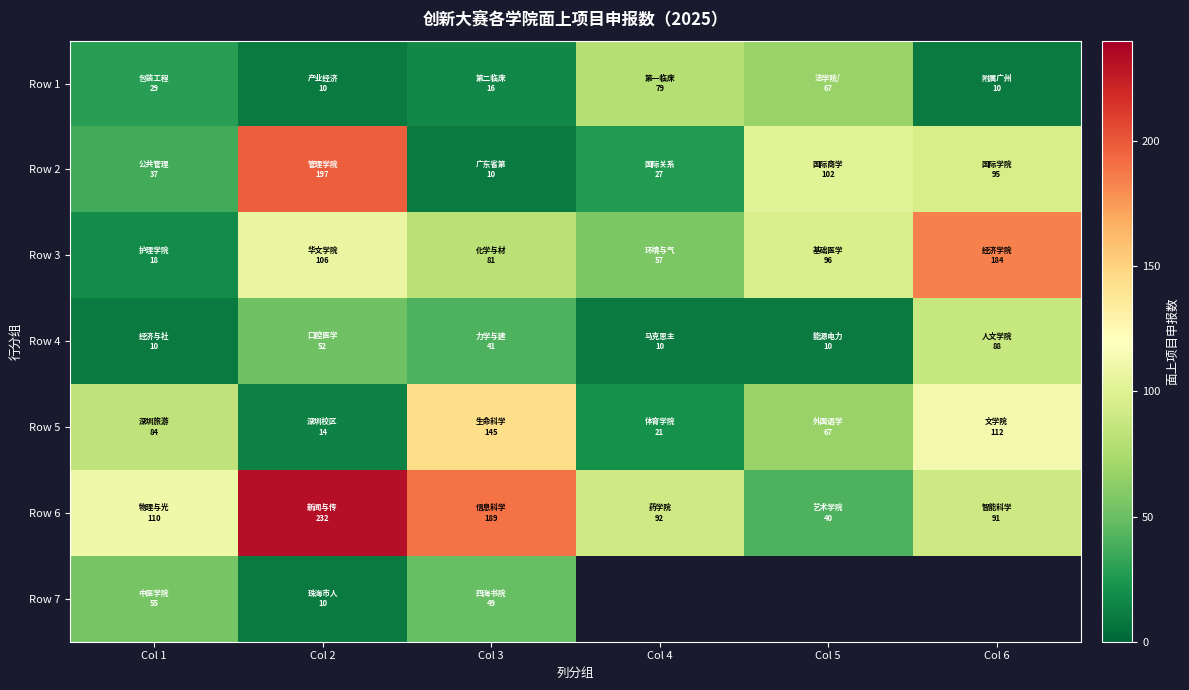

The value of Row 5 at Col 1 is 111.6. True or false?

False